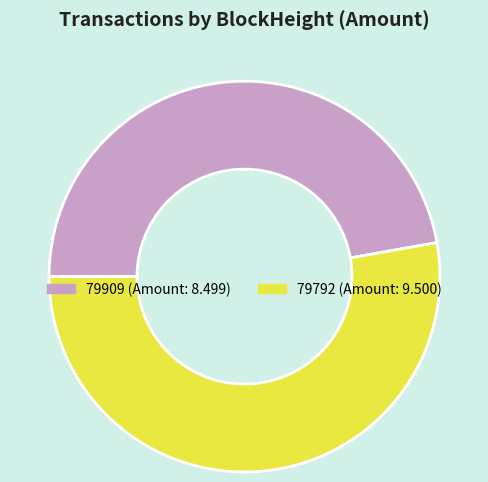

Does any single category account for the majority?

Yes